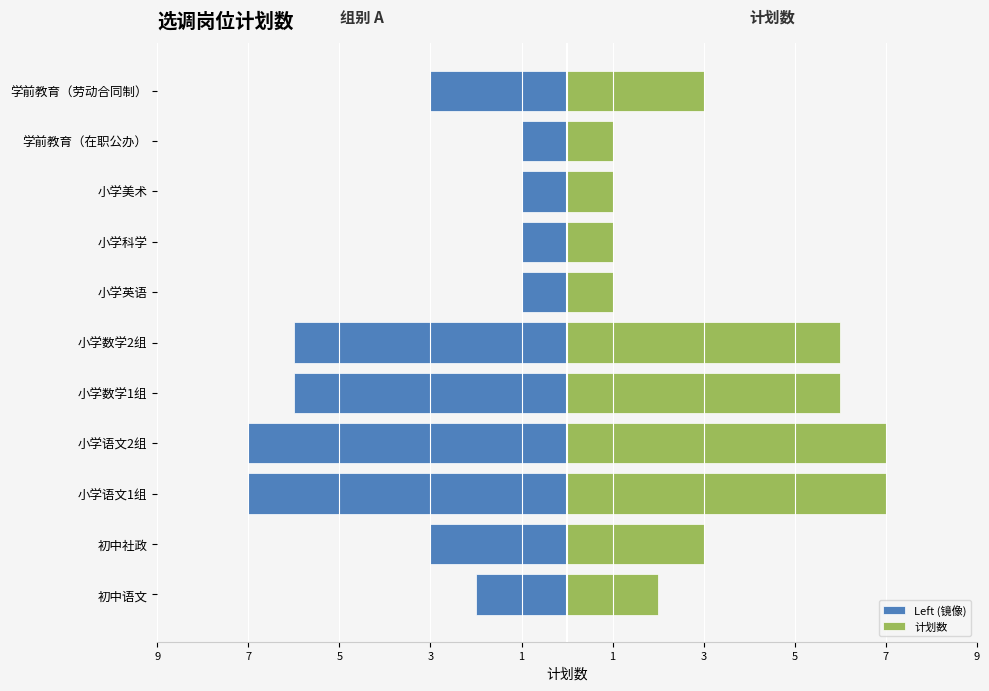

How many categories are shown in the chart?

11